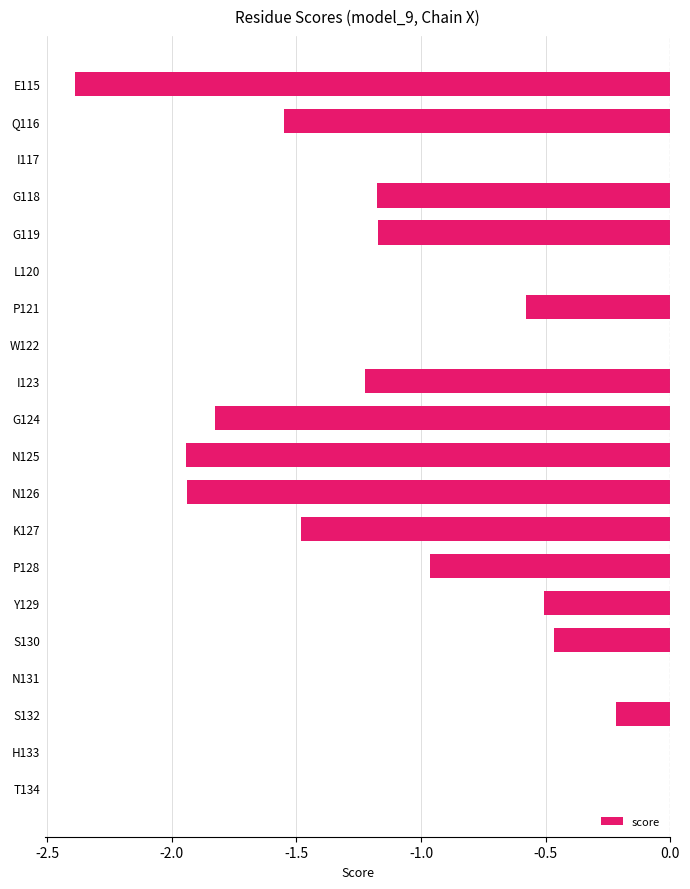

Which has a higher value, H133 or N125?

H133